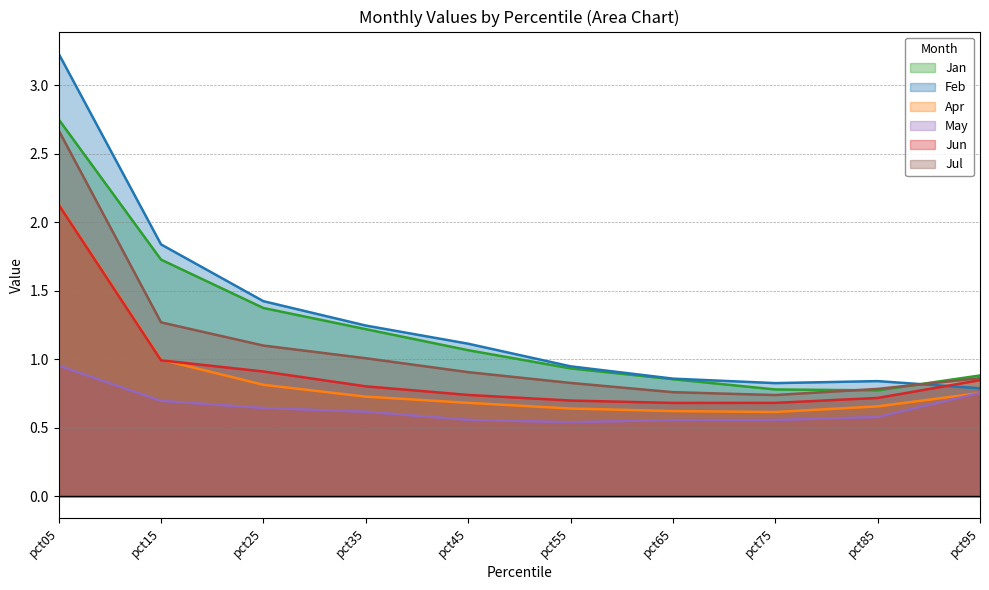

What is the value of the Jun point at the 5th from the left?

0.7